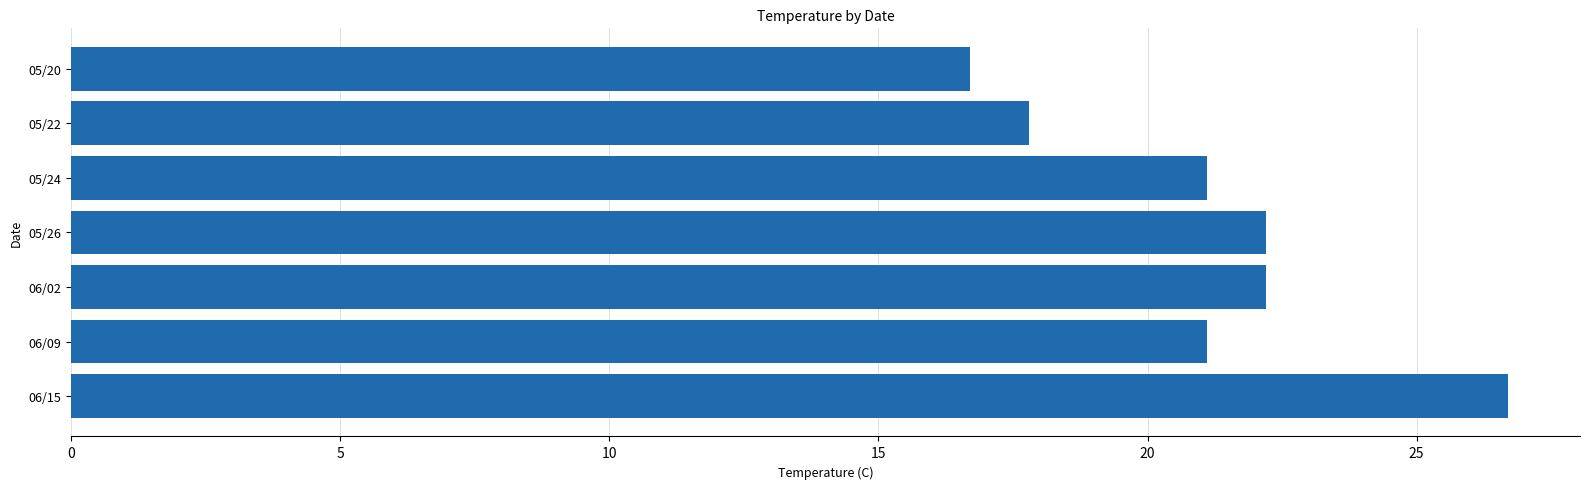

Read the value at 06/02.

22.2